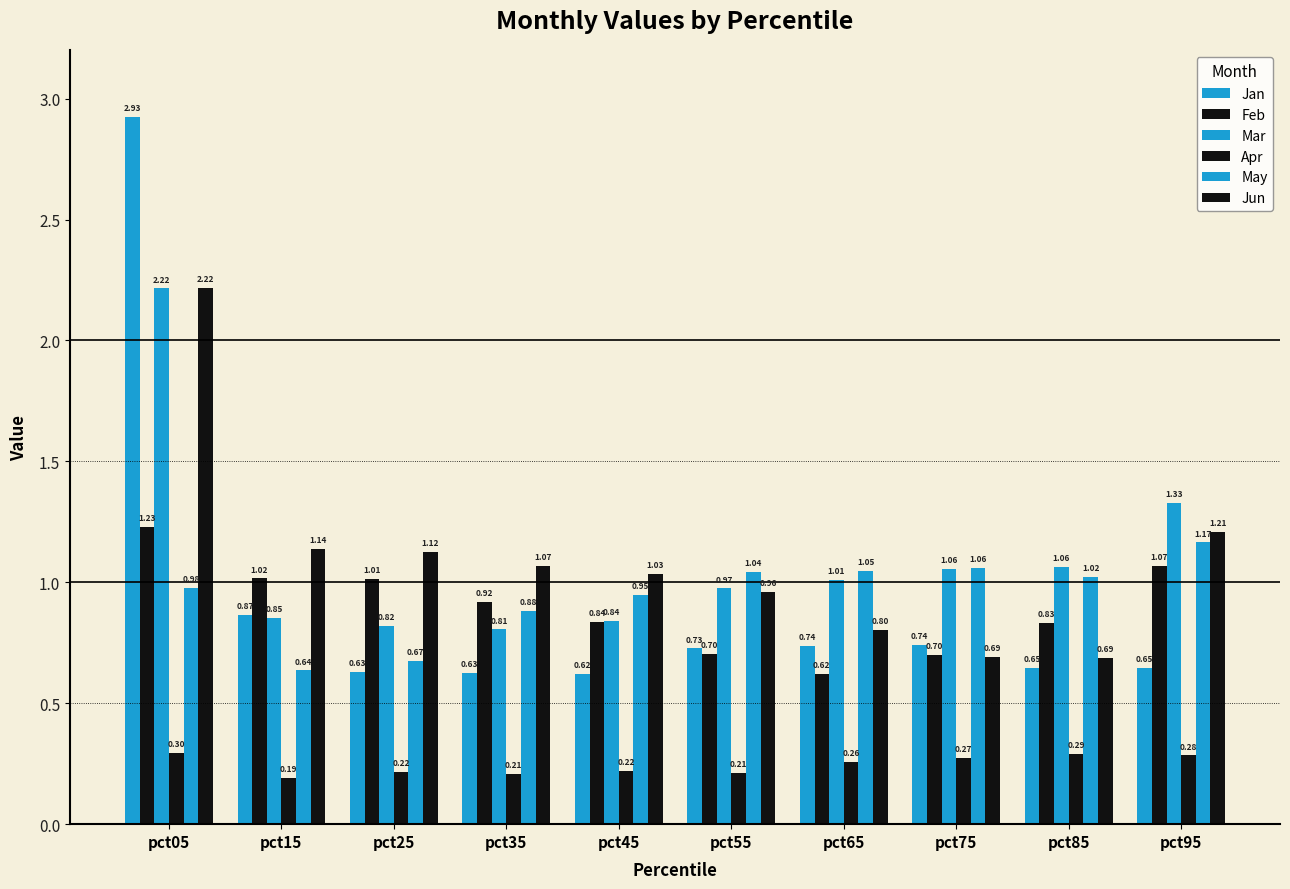

Is the value of May at pct75 greater than the value of Apr at pct15?

Yes